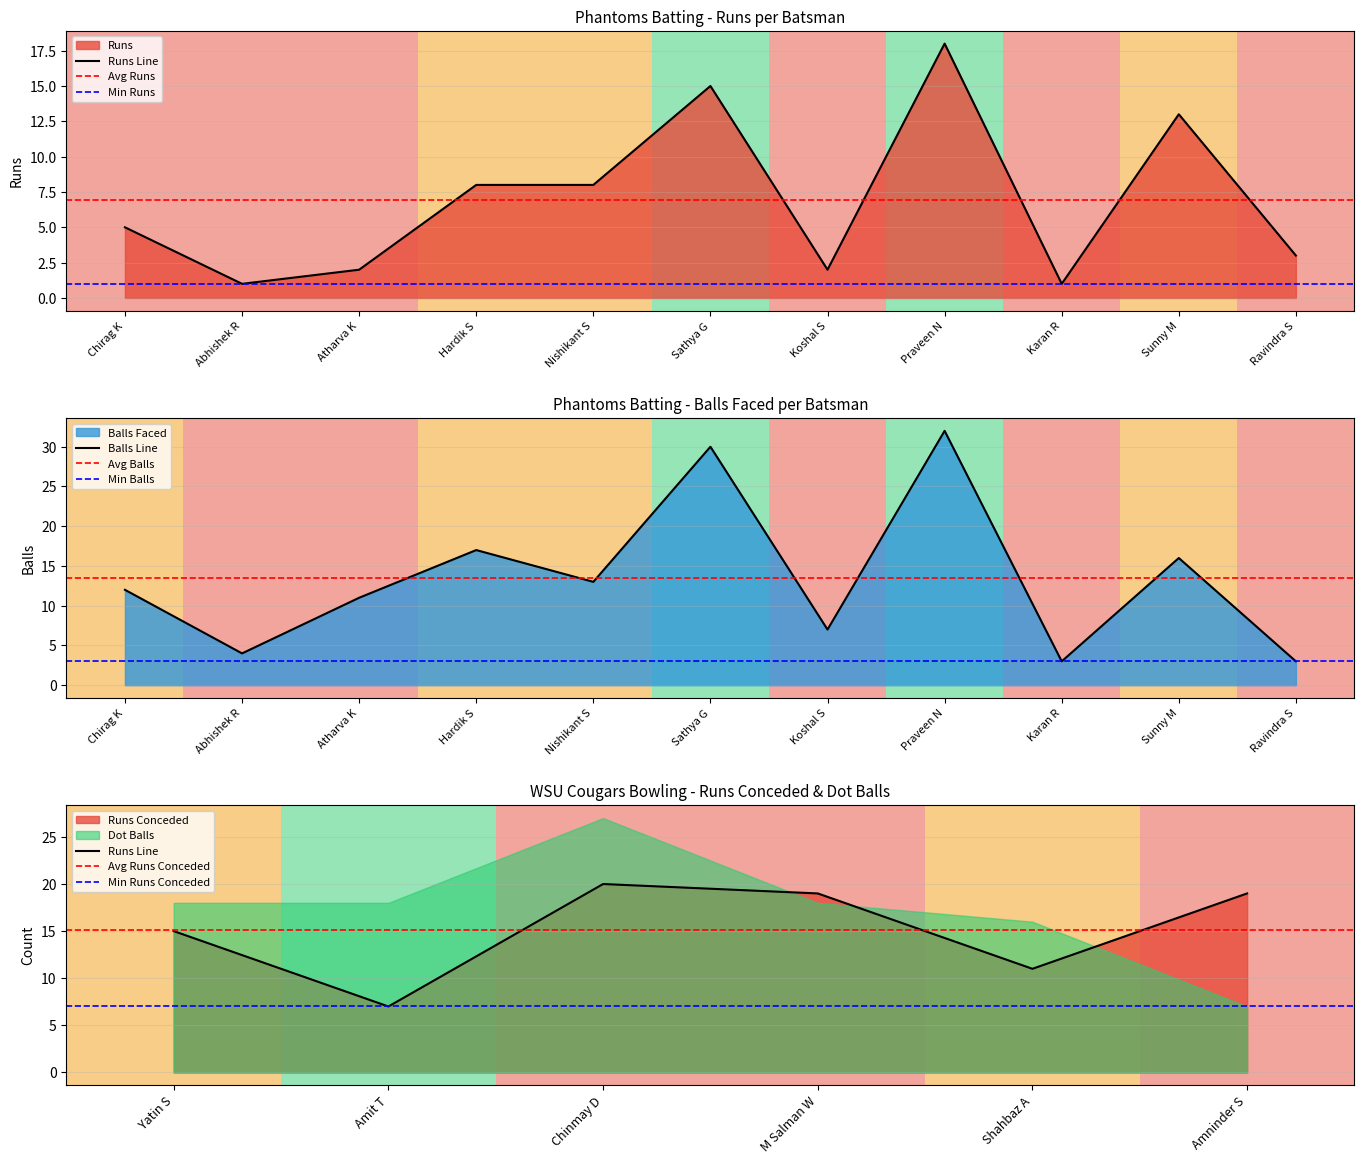

What is the label of the 1st point from the left?

Chirag K